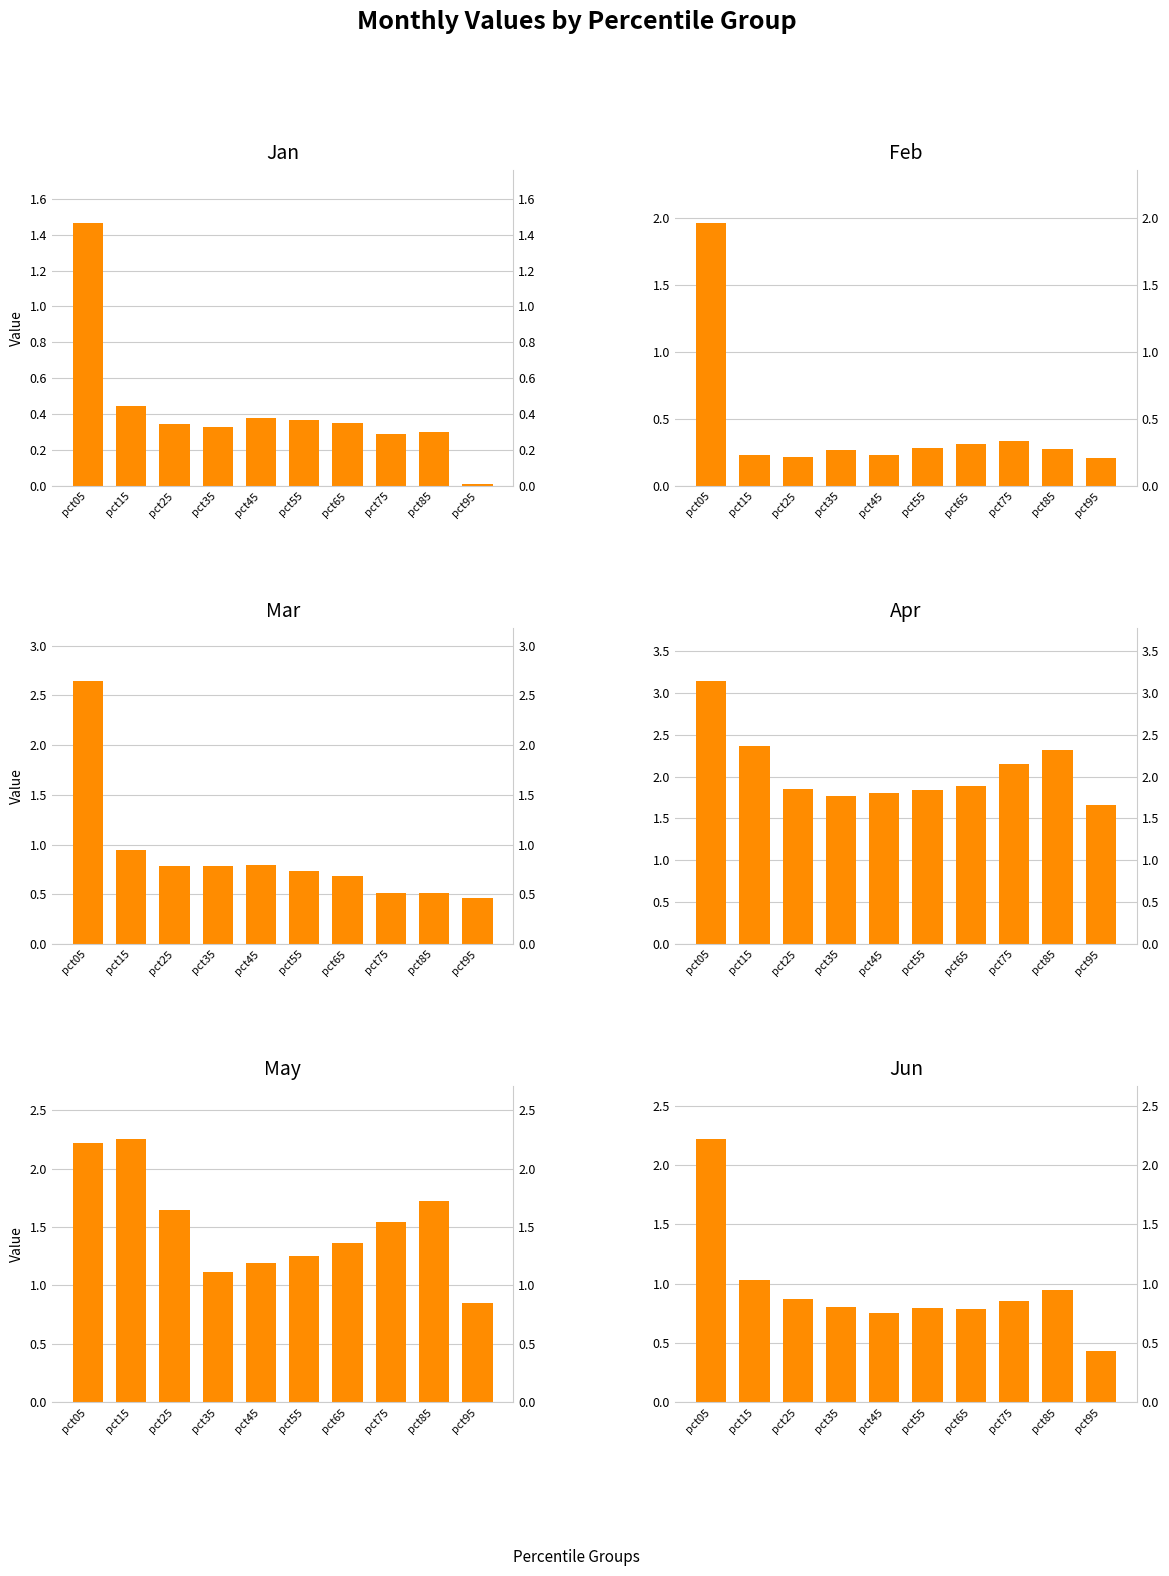

The value of Apr at pct25 is 2.7. True or false?

False